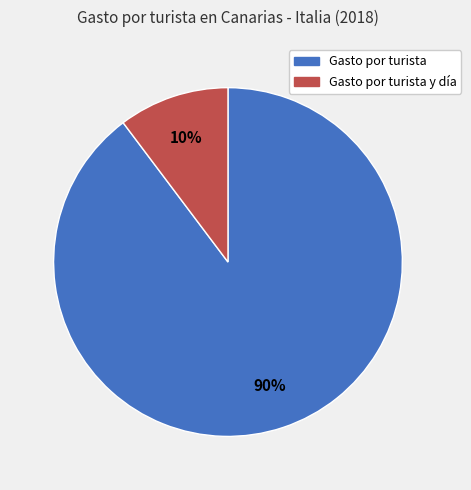

To the nearest percent, what is the average slice percentage?

50%